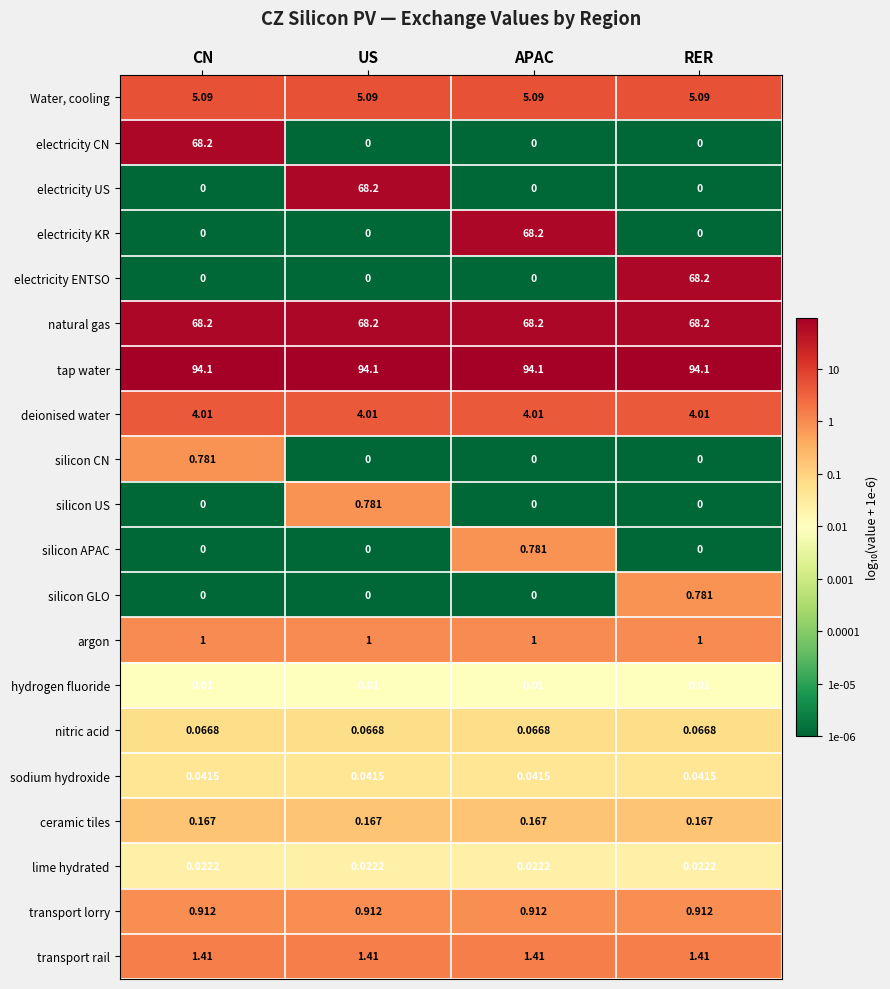

At which label does silicon APAC reach its peak?

APAC